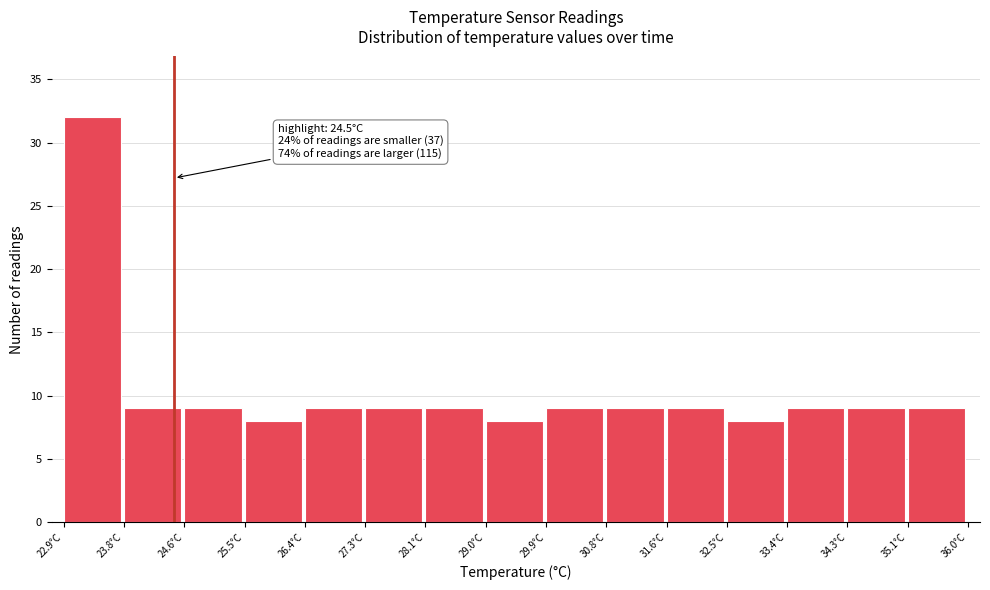

Over which range of the x-axis is the bar tallest?

22.9 to 23.8